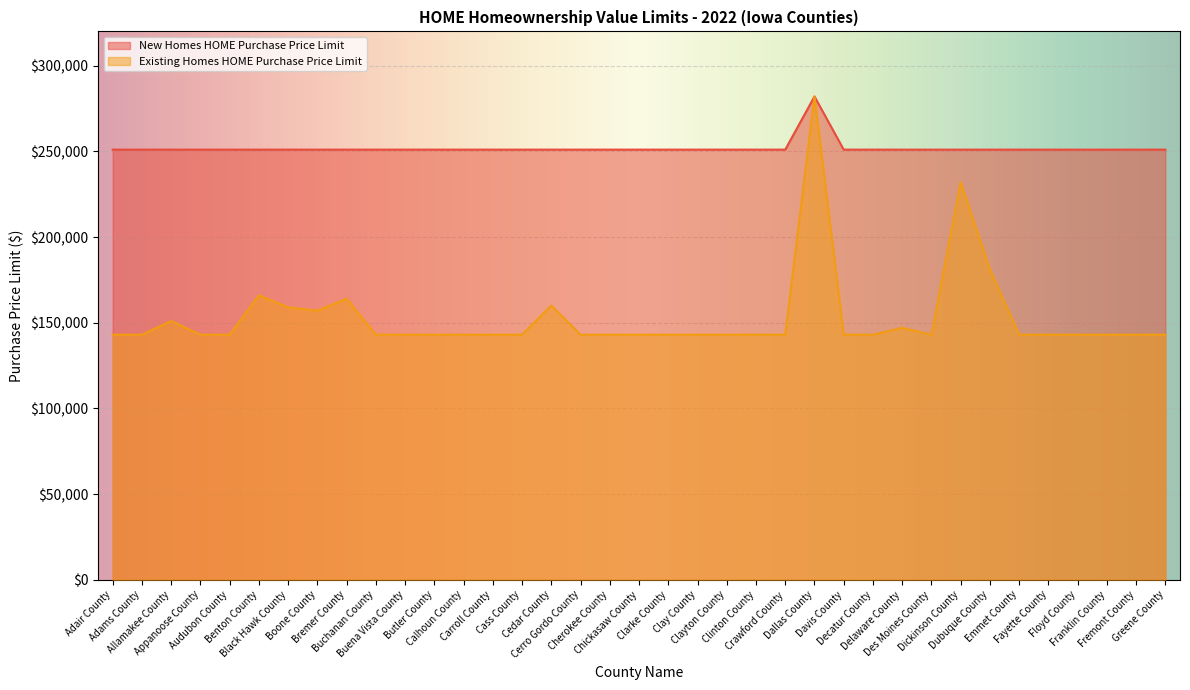

List the series in order of their peak value, highest first.

New Homes HOME Purchase Price Limit, Existing Homes HOME Purchase Price Limit